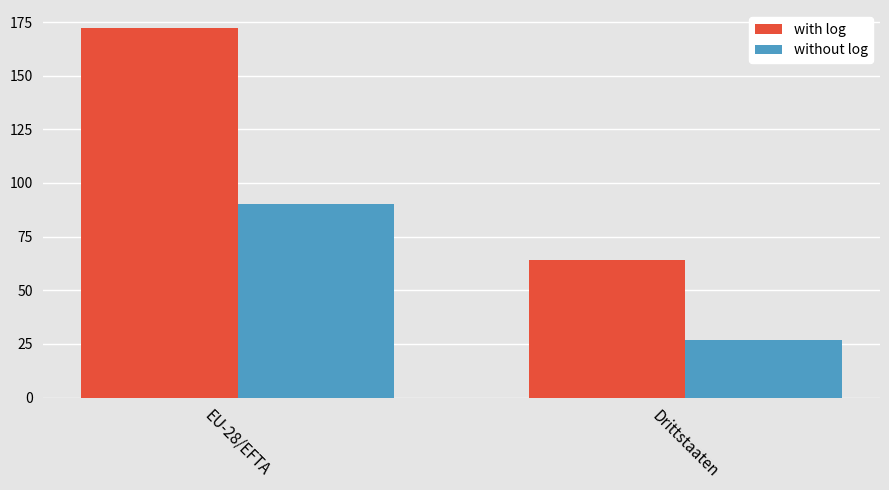

Between EU-28/EFTA and Drittstaaten, which series saw the biggest shift?

with log